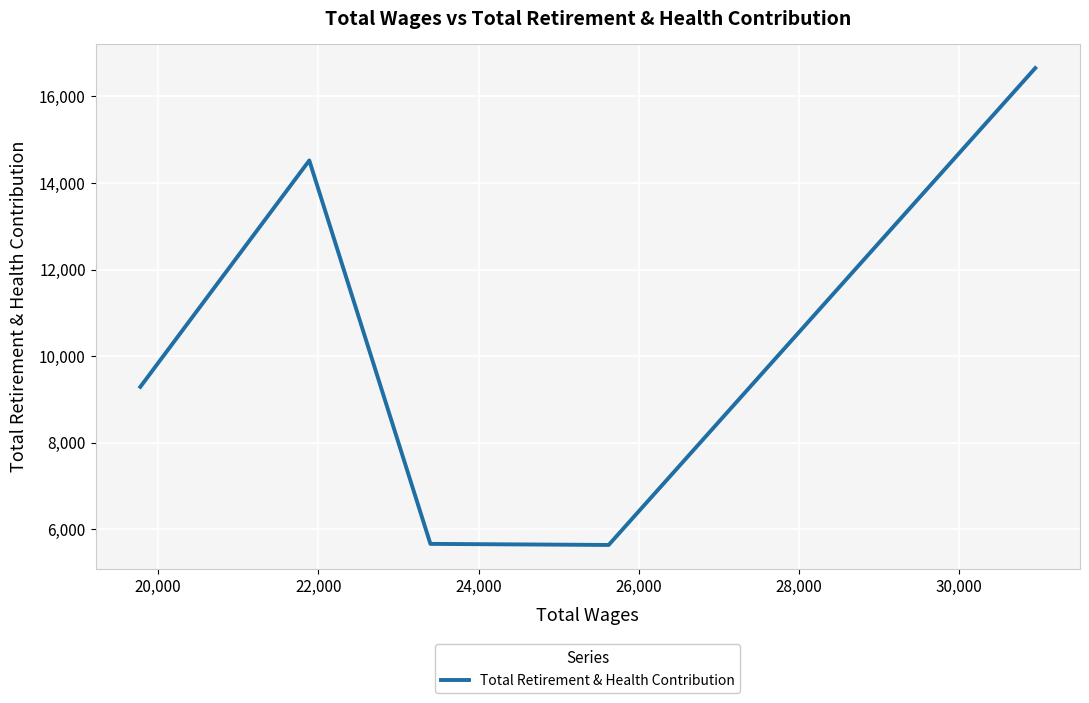

What is the difference between the maximum and minimum values?

11017